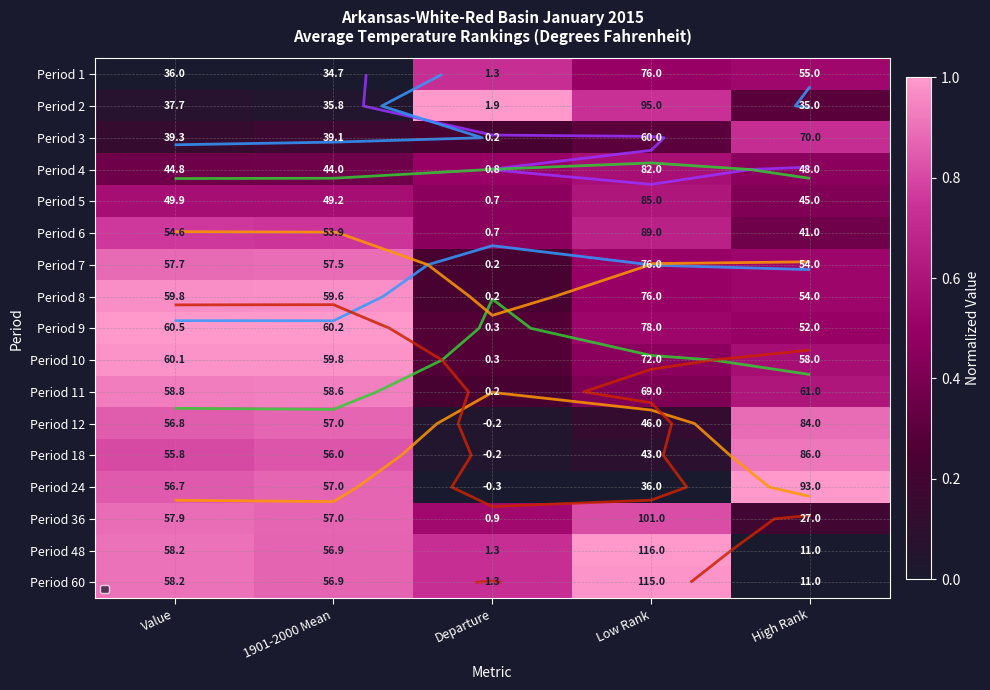

Rank the categories by Period 36 value from highest to lowest.

Value, 1901-2000 Mean, Low Rank, Departure, High Rank